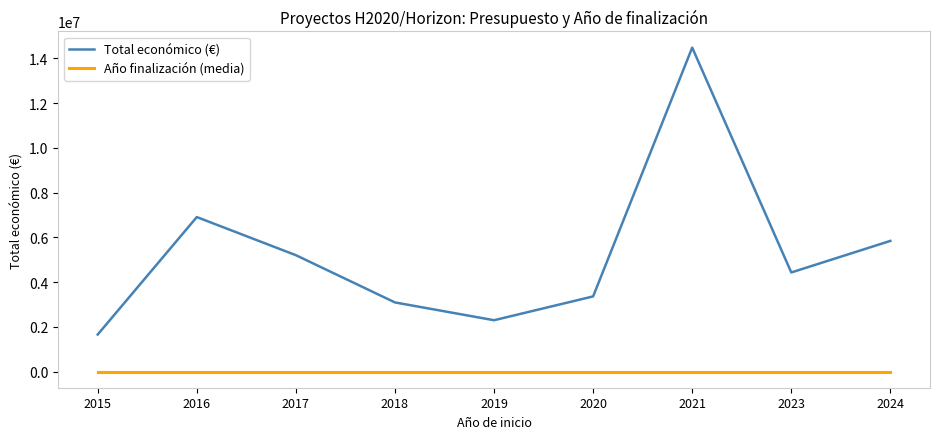

What is the approximate value of Total económico (€) at 2017?

5203932.1